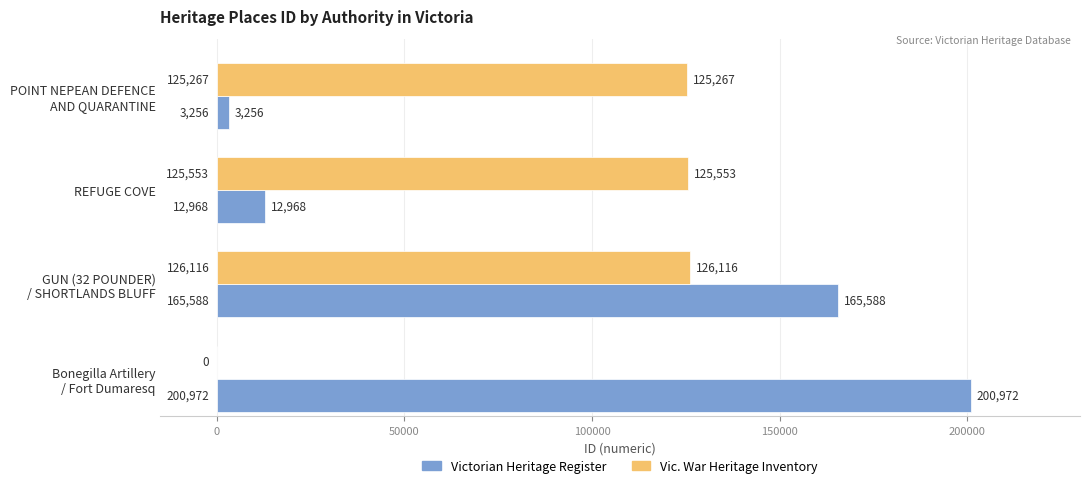

What is the maximum value for Victorian Heritage Register?

200972